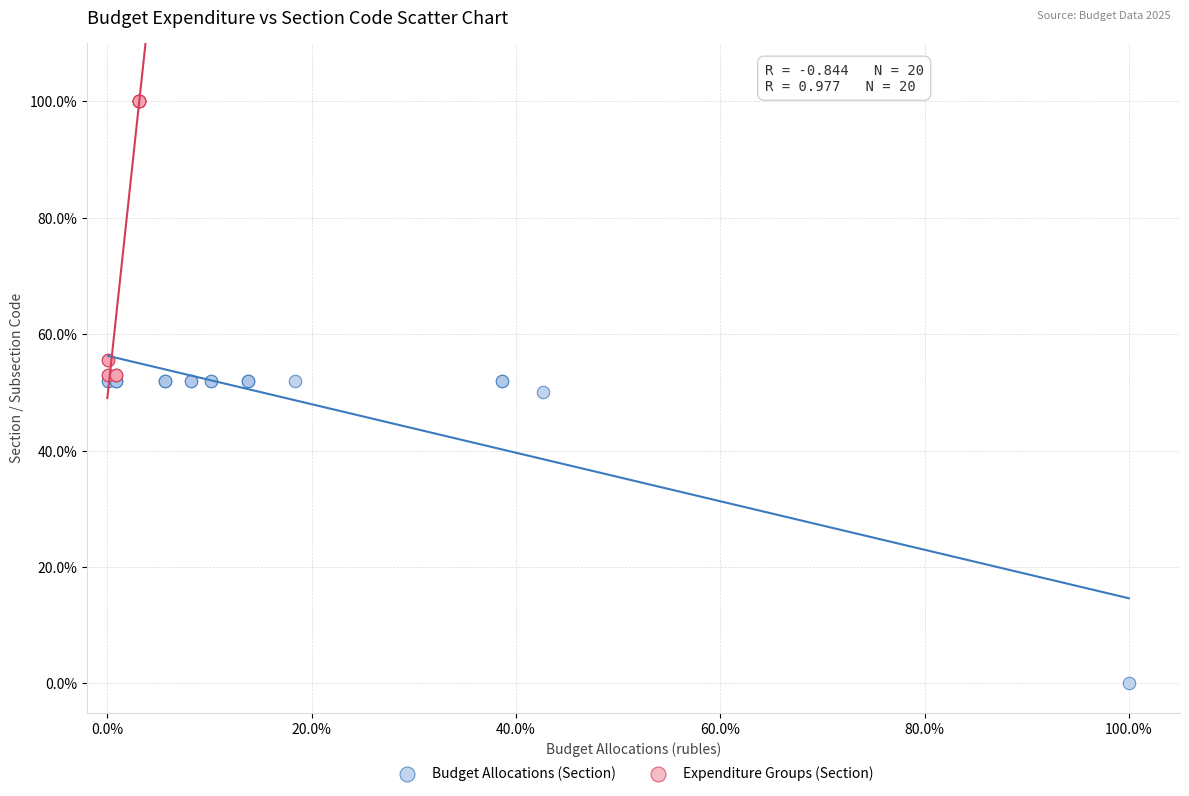

Which series has the largest Y range (max minus min)?

Budget Allocations (Section)